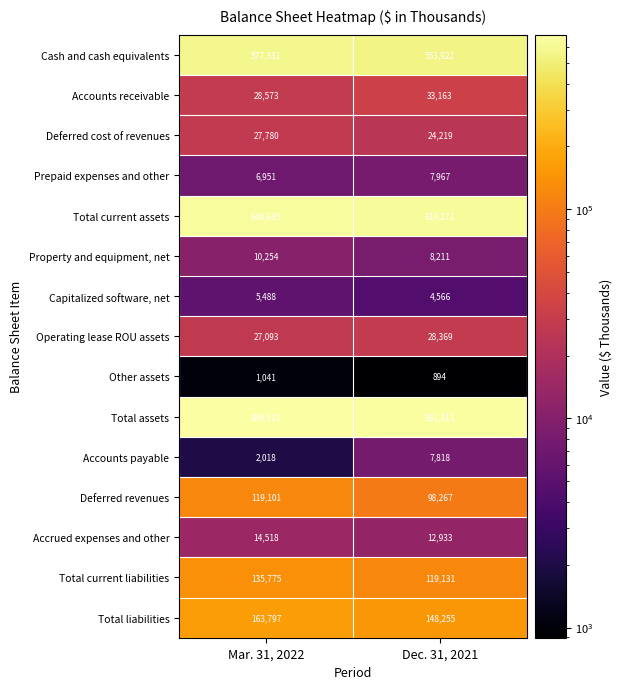

Reading left to right, list all the values displayed in this chart.

Cash and cash equivalents: 577331	553922
Accounts receivable: 28573	33163
Deferred cost of revenues: 27780	24219
Prepaid expenses and other: 6951	7967
Total current assets: 640635	619271
Property and equipment, net: 10254	8211
Capitalized software, net: 5488	4566
Operating lease ROU assets: 27093	28369
Other assets: 1041	894
Total assets: 684511	661311
Accounts payable: 2018	7818
Deferred revenues: 119101	98267
Accrued expenses and other: 14518	12933
Total current liabilities: 135775	119131
Total liabilities: 163797	148255